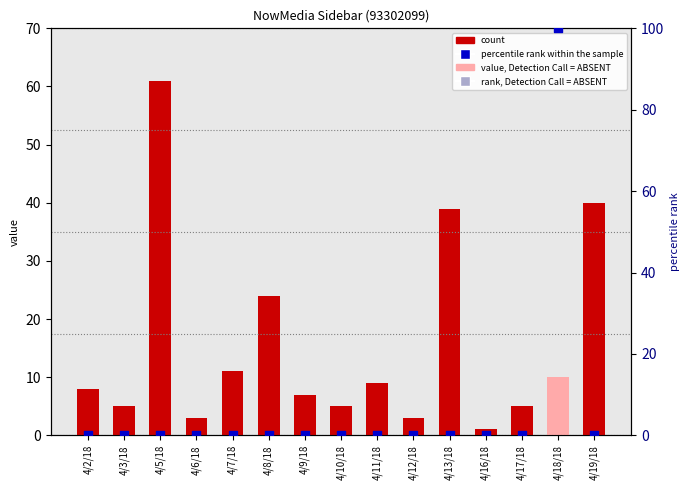

At how many categories does at least one series exceed 5?

9